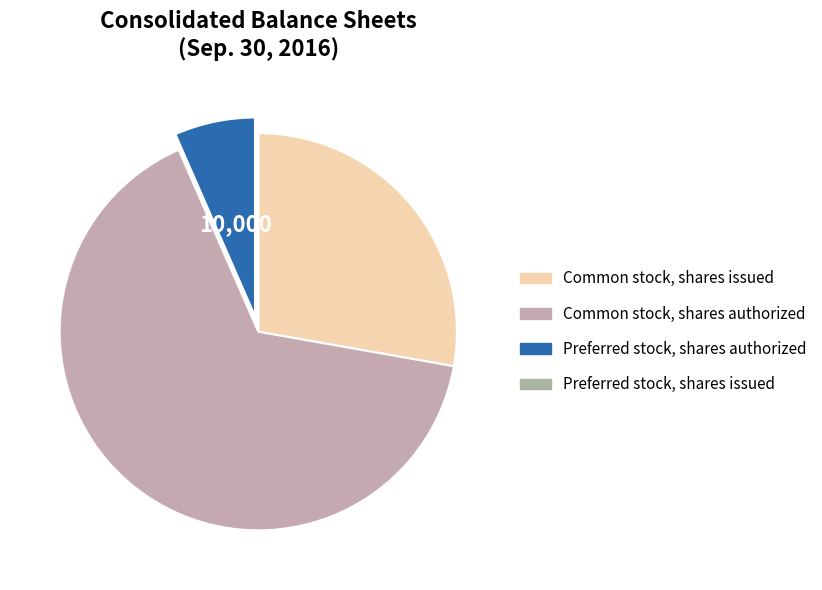

What percentage is the Common stock, shares authorized slice, to the nearest percent?

66%